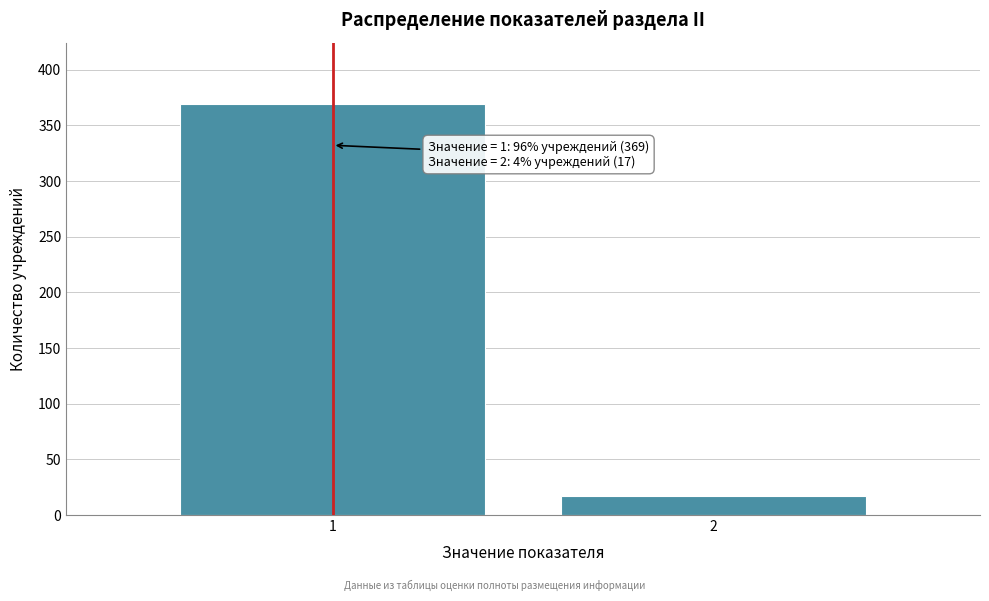

Reading right to left, transcribe all the data shown in this chart.

17	369